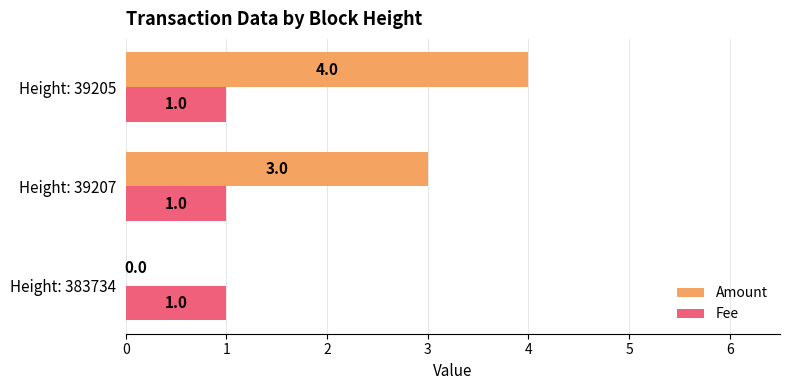

How many data points does each series have?

3